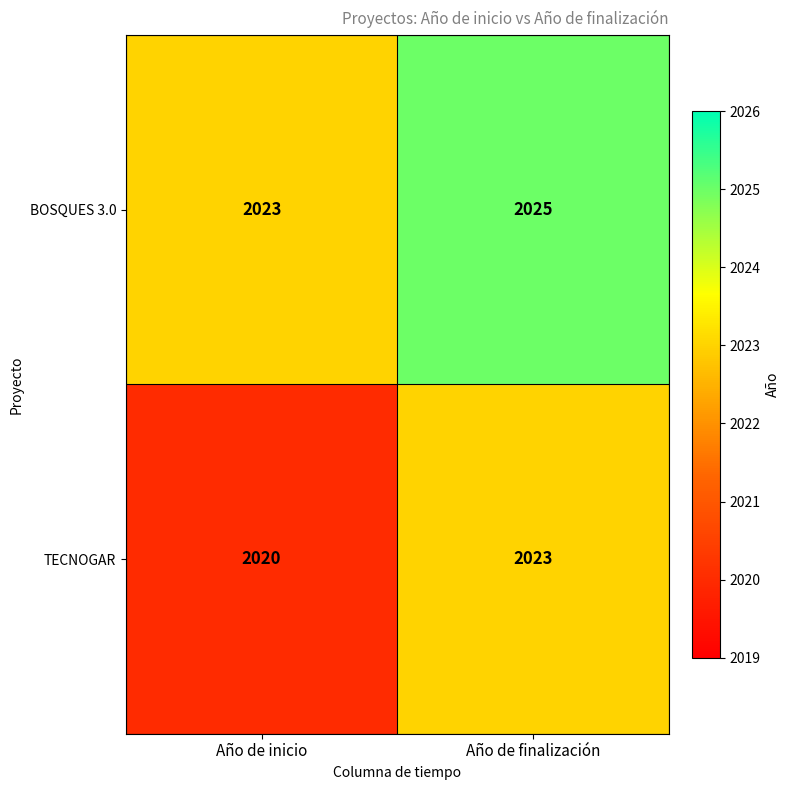

Is it true that BOSQUES 3.0 equals 452 at Año de finalización?

False